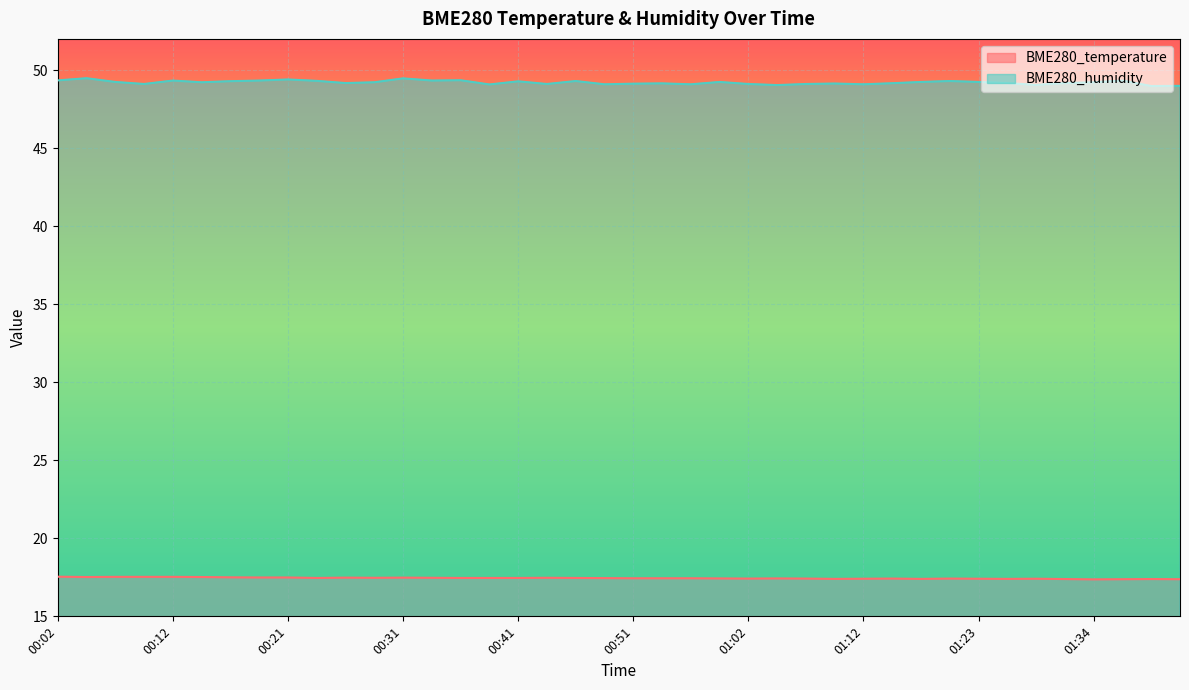

Which series changed the most between 00:51 and 00:57?

BME280_humidity